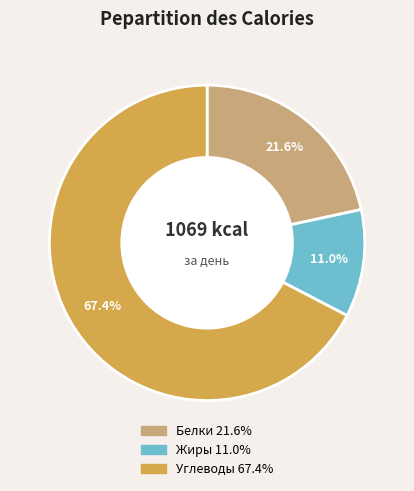

Rank the categories by value from highest to lowest.

Углеводы, Белки, Жиры